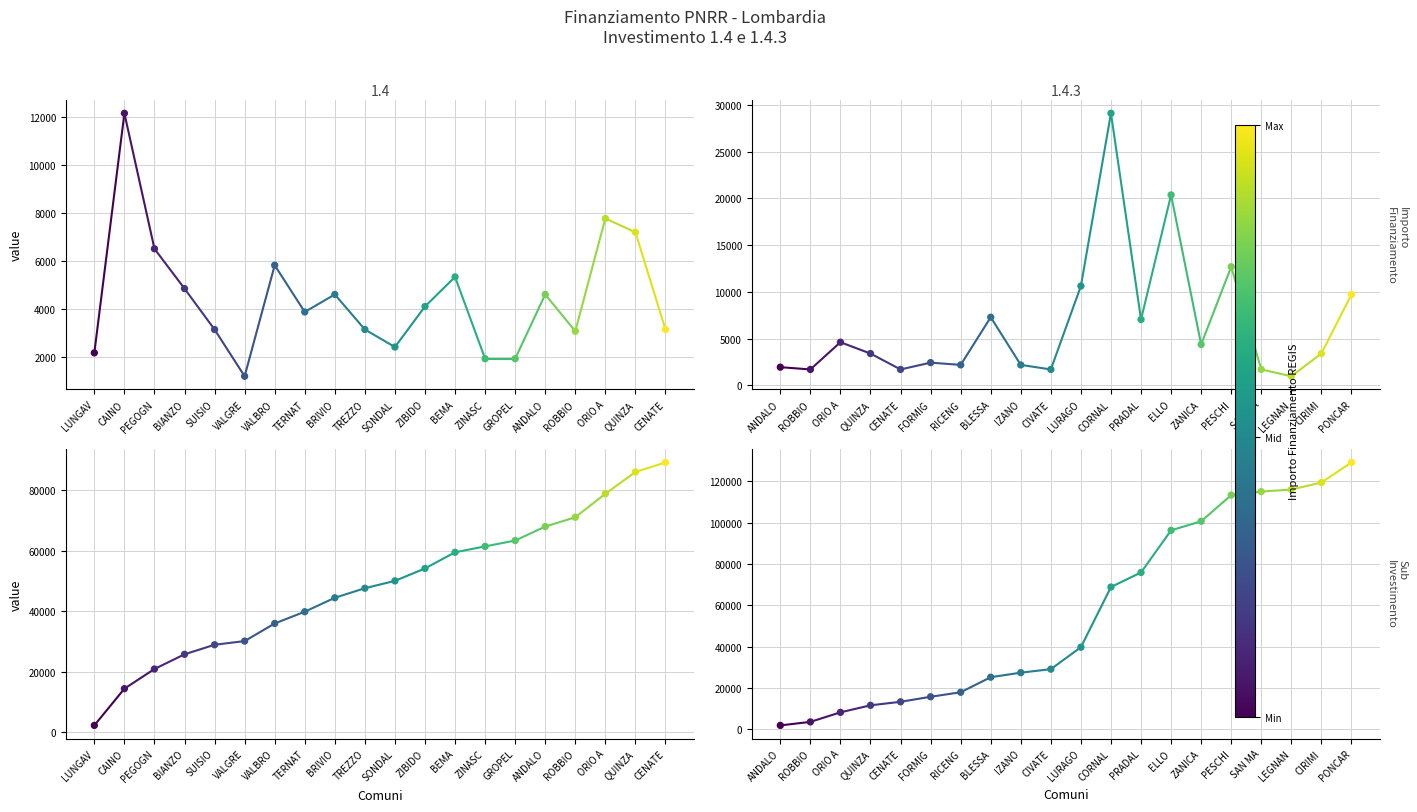

What is the total value across all series at ROBBIO?

4788